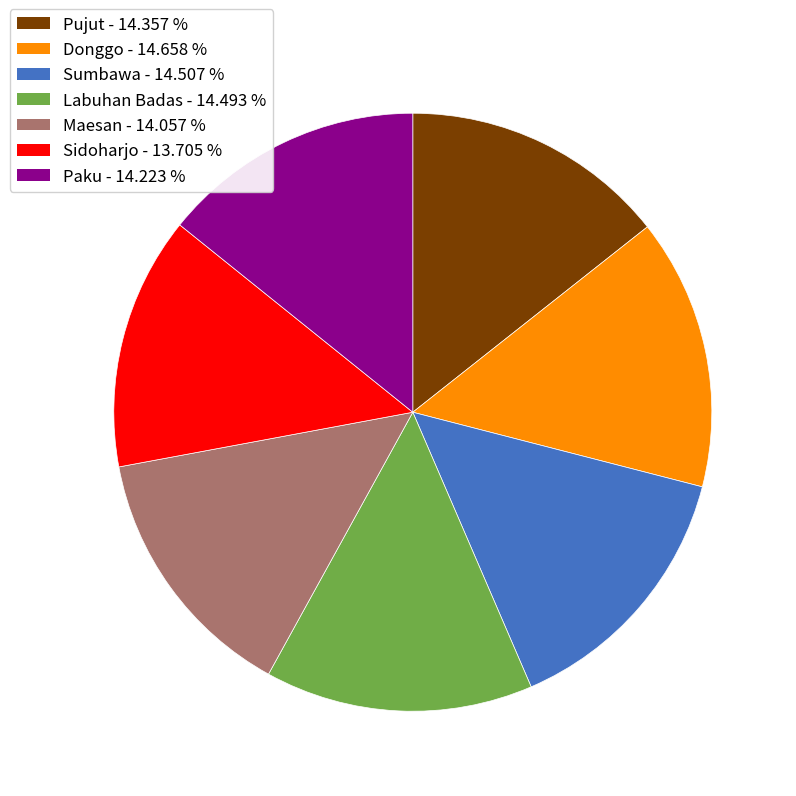

How many segments does this pie chart have?

7